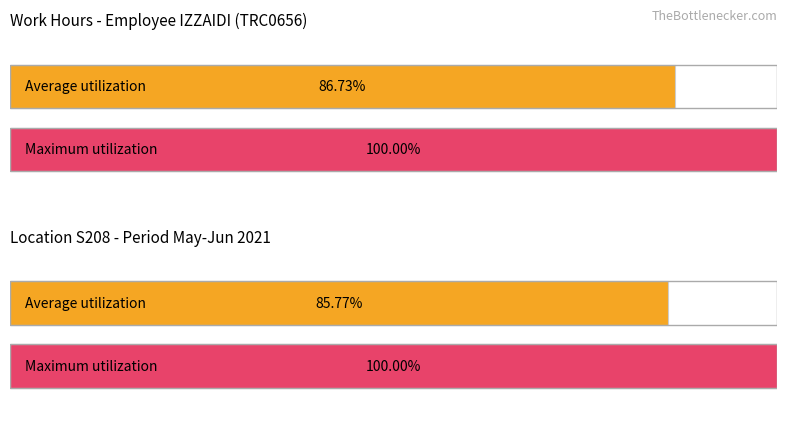

How many bars are there in each group?

2